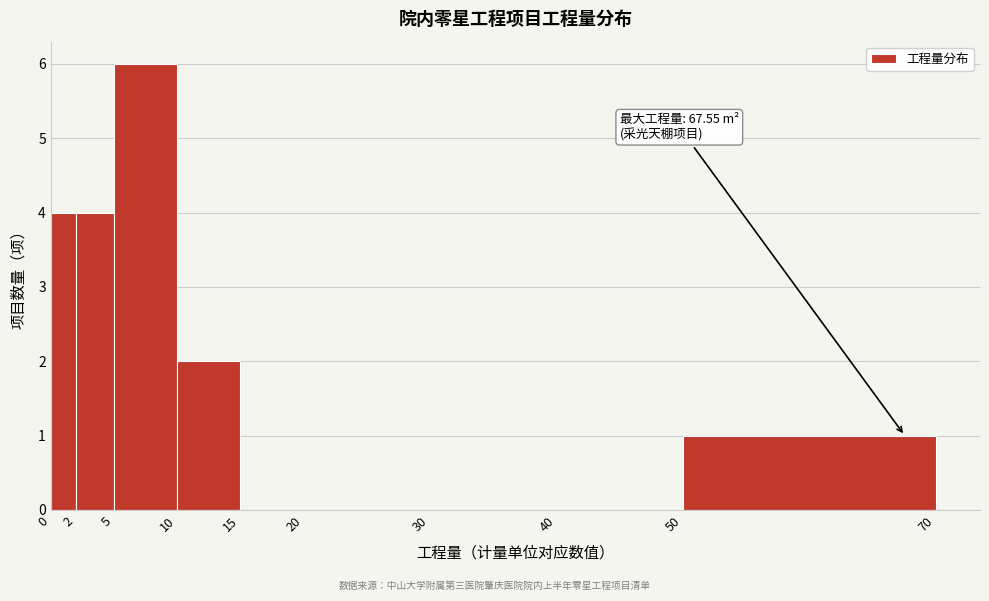

Which range on the x-axis has the tallest bar?

5 to 10